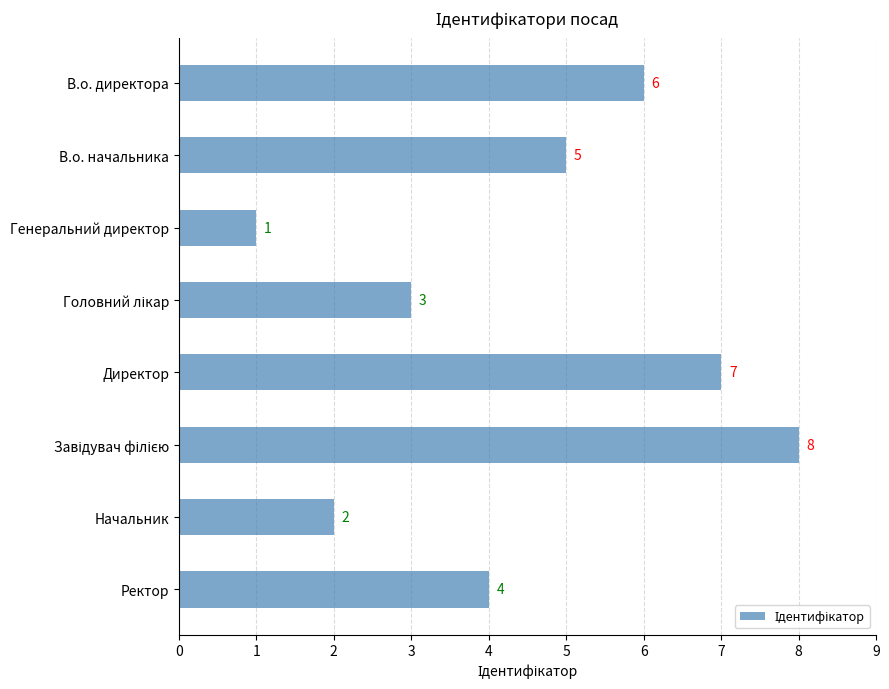

Count the values in the range 3 to 7.

5